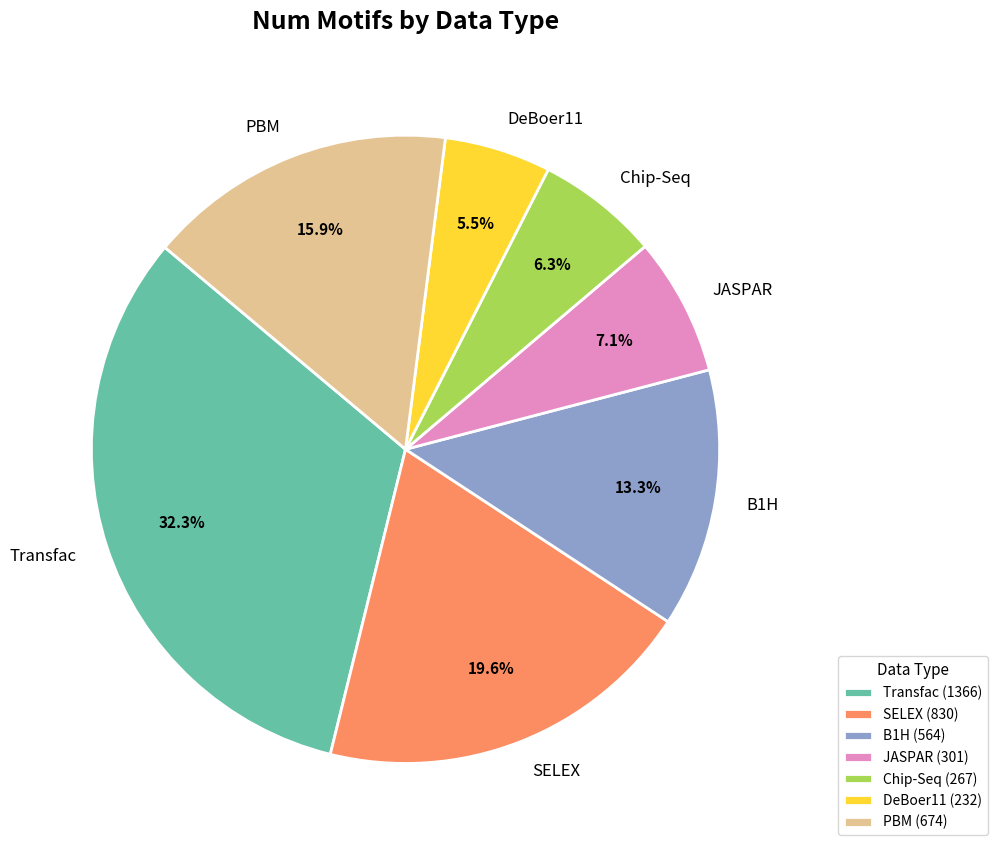

How many slices are in this pie chart?

7